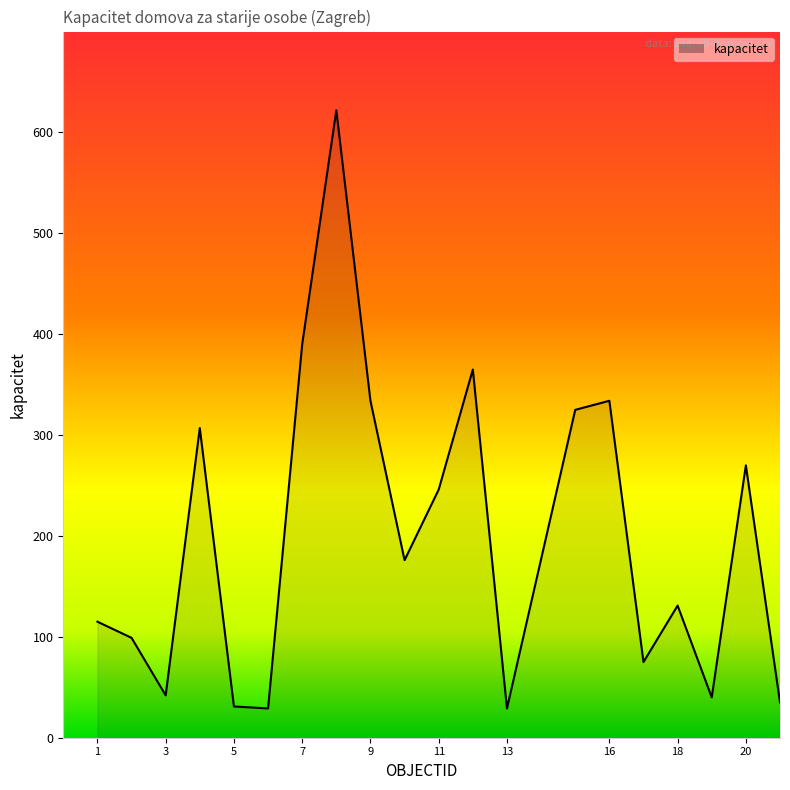

What is the maximum value shown in the chart?

622